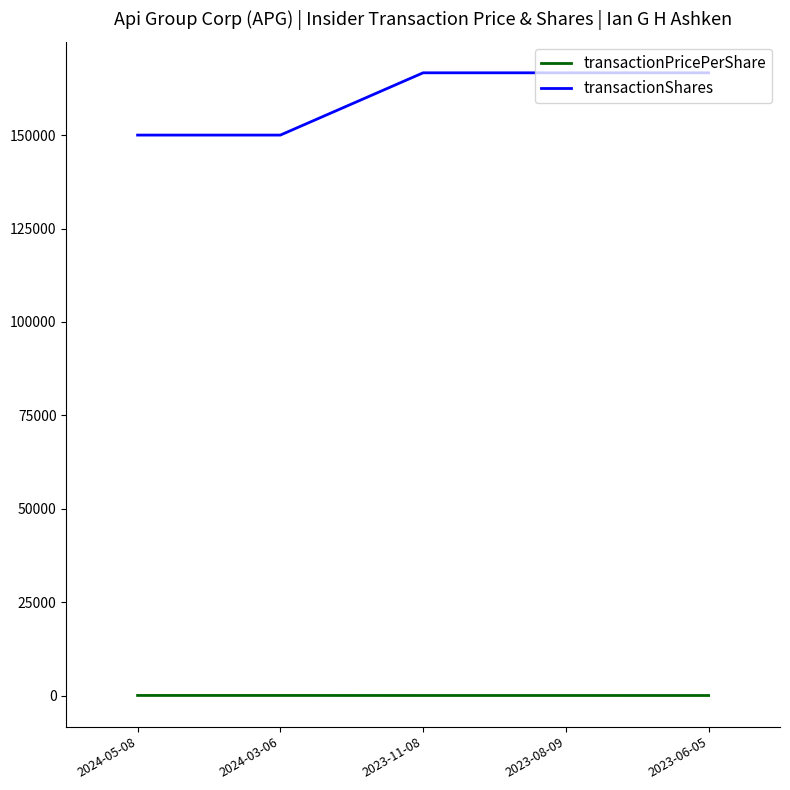

What value does the transactionShares series have at 2024-03-06?

150000.0